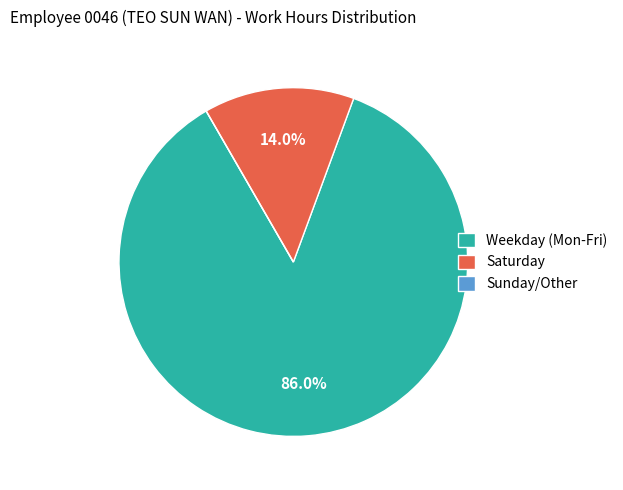

Between Saturday and Weekday (Mon-Fri), which is larger?

Weekday (Mon-Fri)